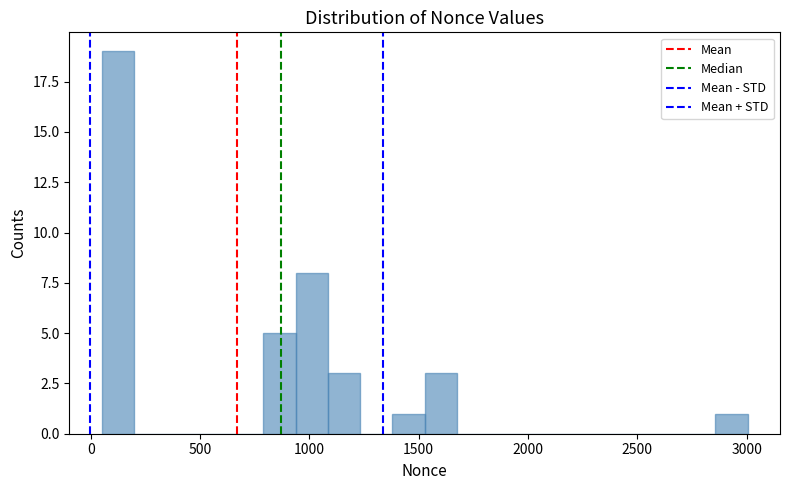

Read against the x-axis, roughly where is the centre of the tallest bar?

100